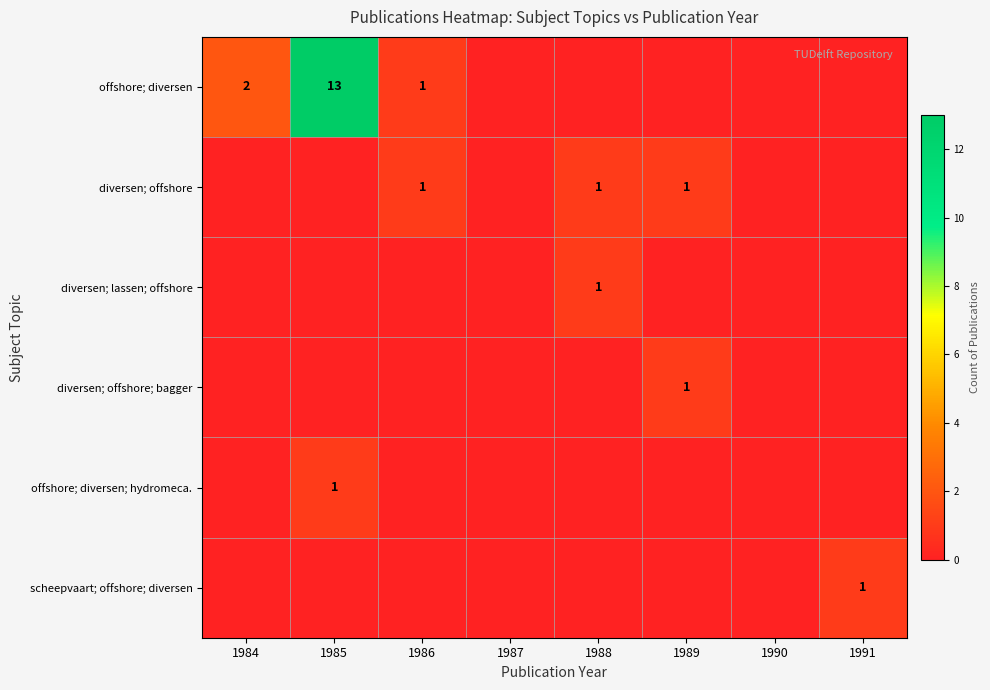

At which category is the sum across all series the highest?

1985